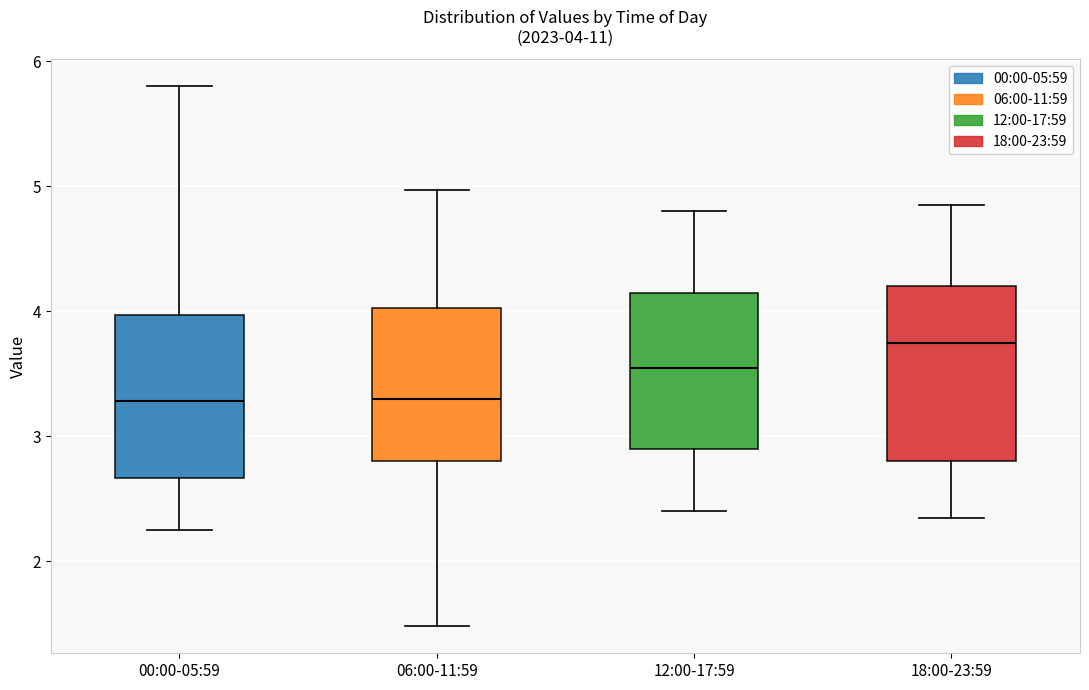

Which box is the tallest, from its lower edge to its upper edge?

18:00-23:59